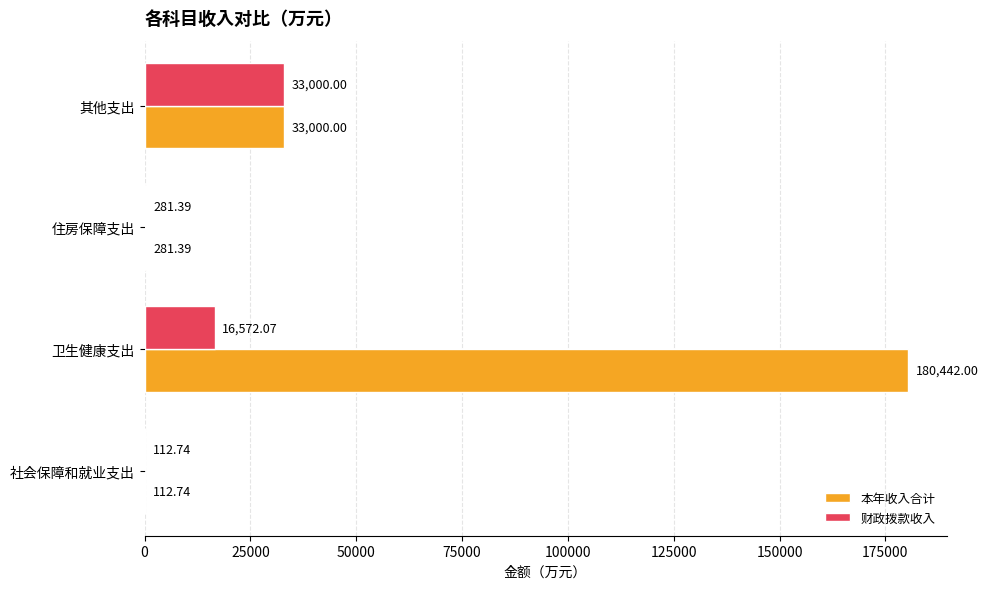

Which label corresponds to the largest value in the chart?

卫生健康支出